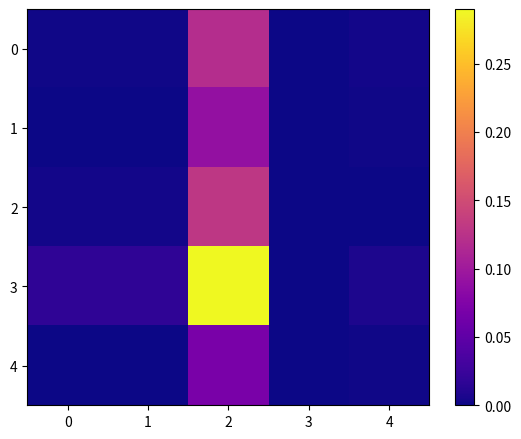

Rank the series at 4 from highest to lowest value.

3, 0, 1, 4, 2